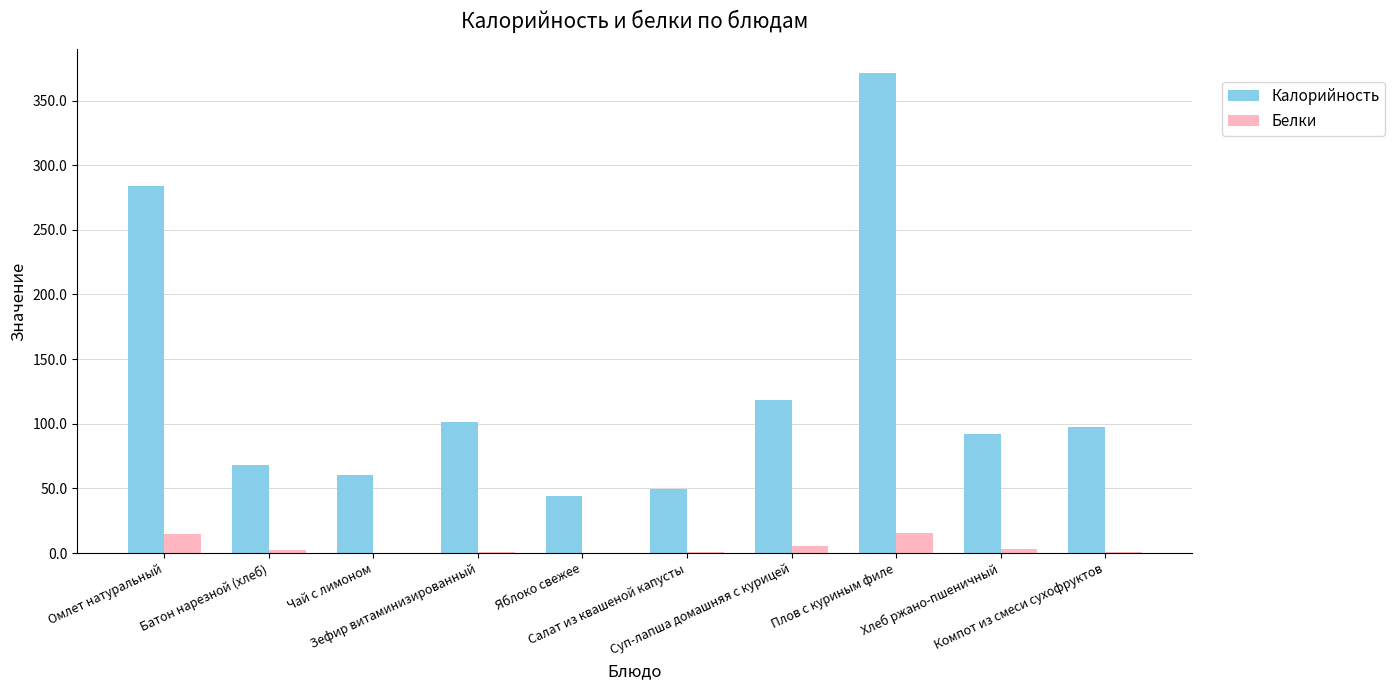

What is the sum of the Калорийность values at Суп-лапша домашняя с курицей and Батон нарезной (хлеб)?

186.3